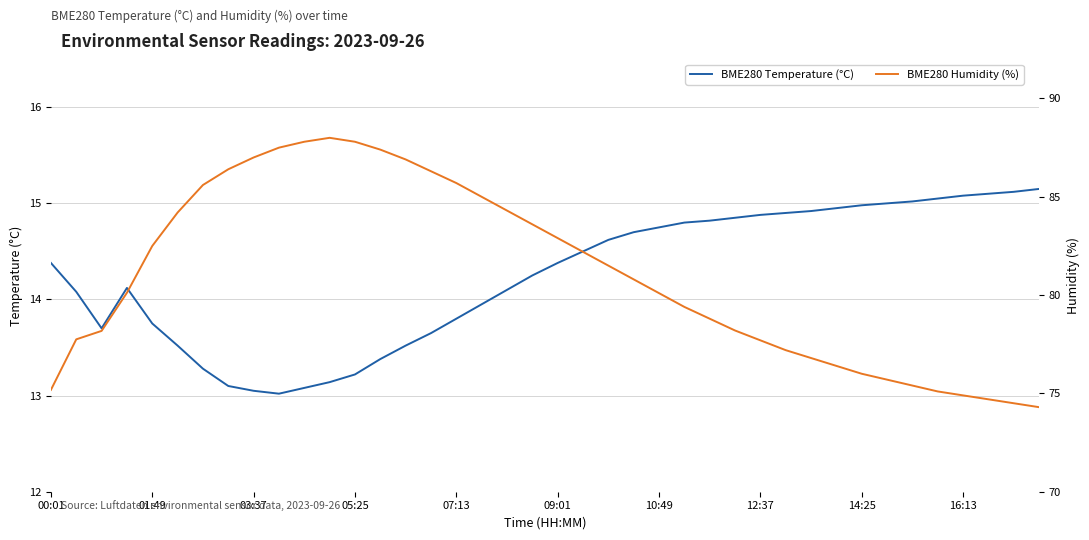

How many lines are shown in the chart?

2